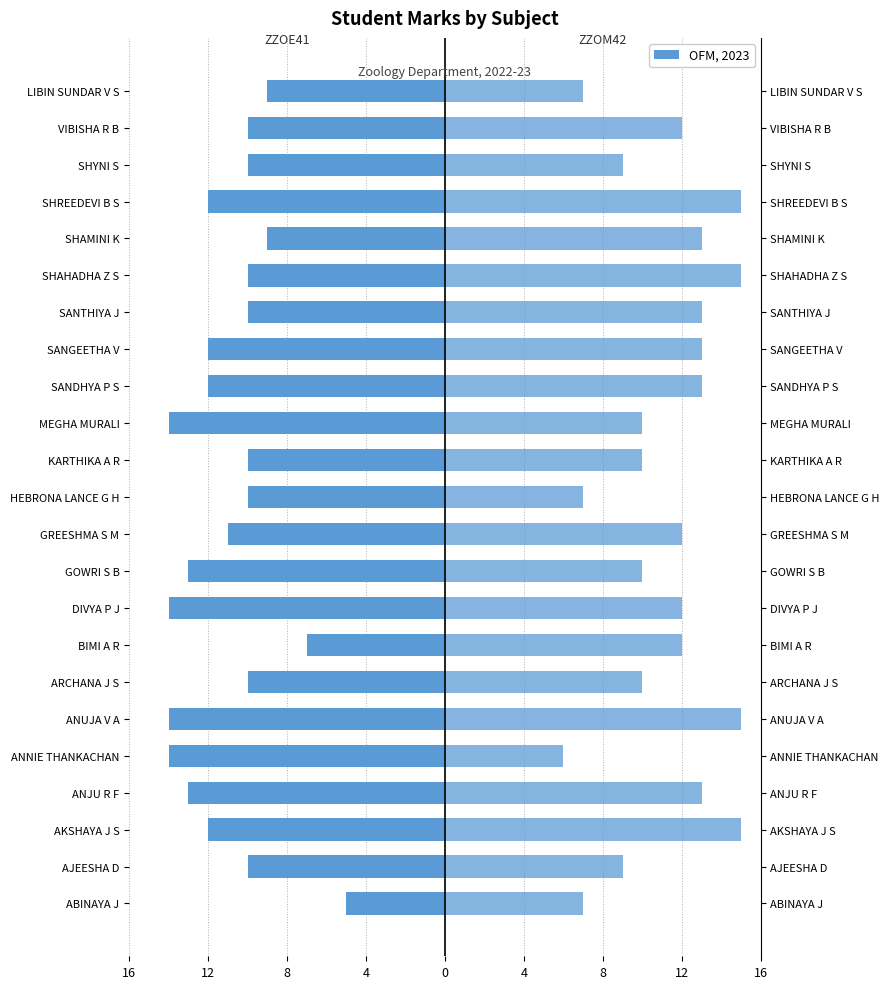

Rank the series at 9 from lowest to highest value.

ZZOE41, ZZOM42